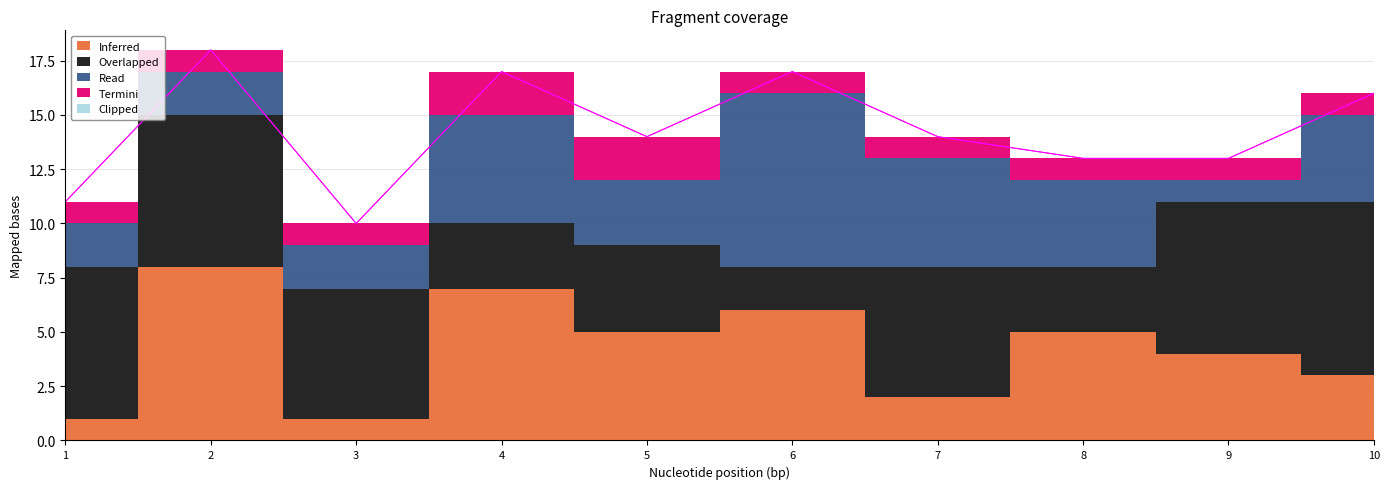

Which series changed the most between 4 and 8?

Inferred